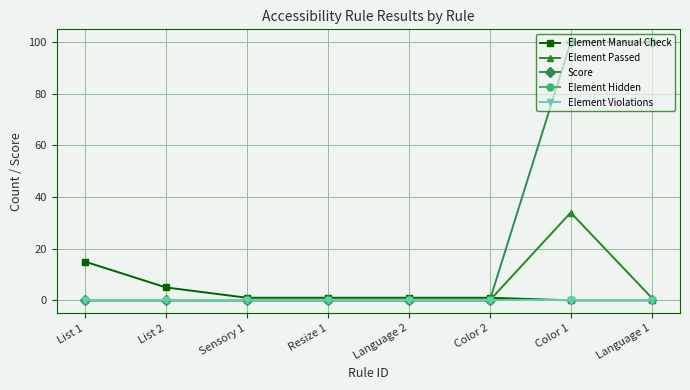

Does the chart have visible grid lines?

Yes